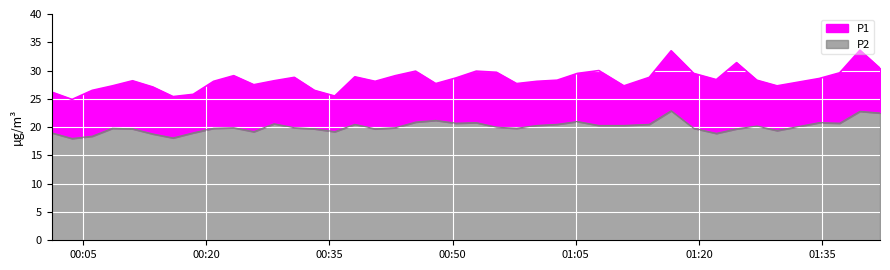

How many lines are shown in the chart?

2